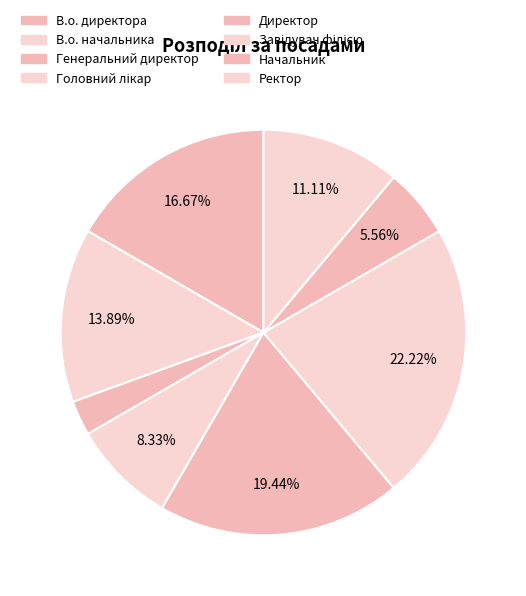

Is there any slice that represents more than half of the pie?

No